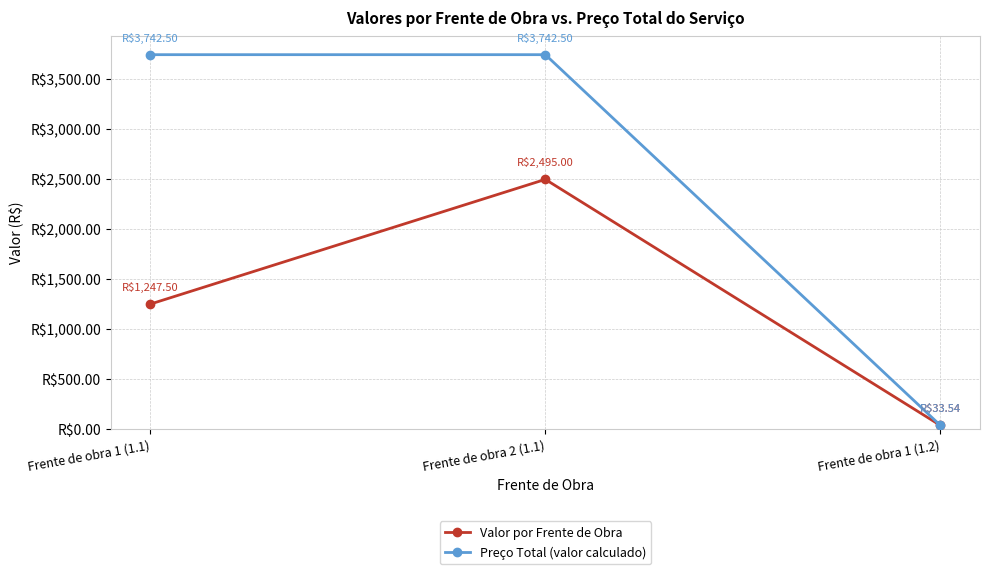

Which series has the largest total across all categories?

Preço Total (valor calculado)